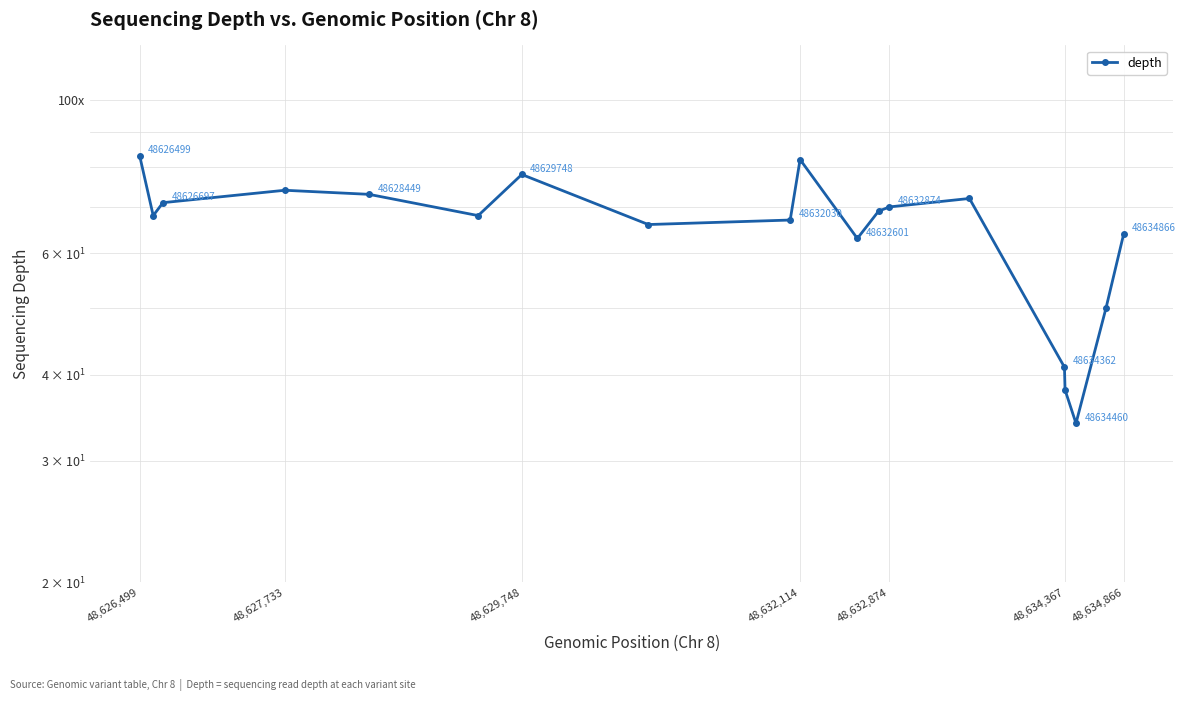

What is the smallest value displayed?

34